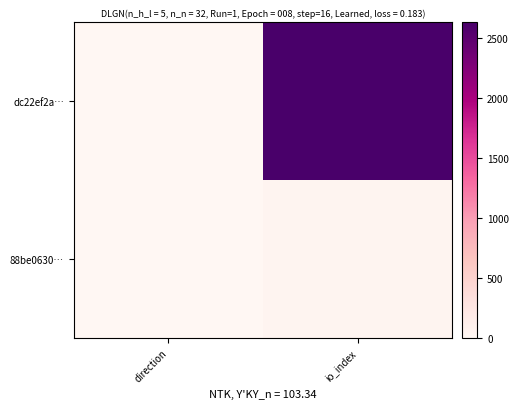

Reading left to right, list all the values displayed in this chart.

dc22ef2a…: direction=-1	io_index=2637
88be0630…: direction=1	io_index=45